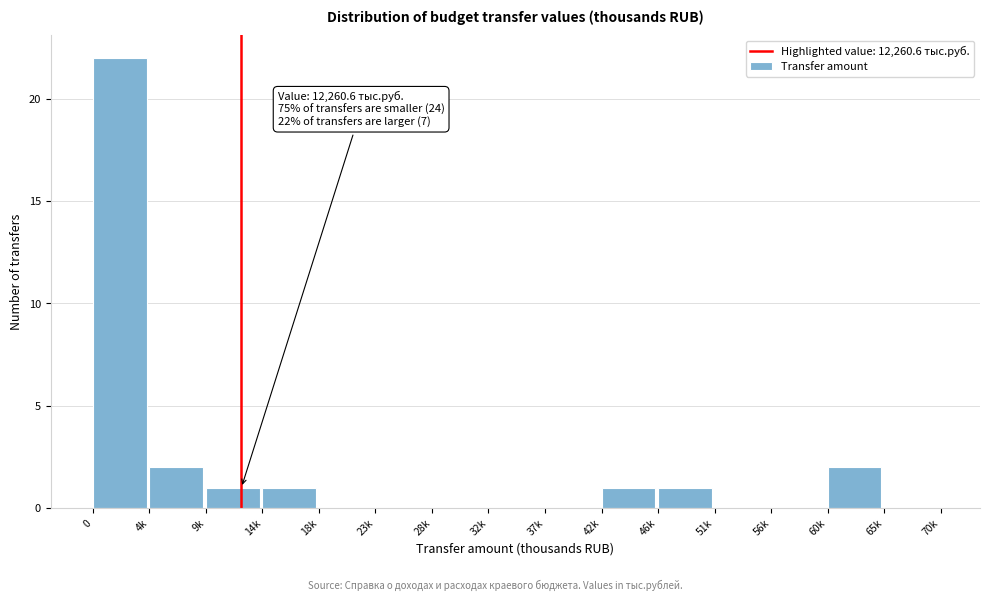

Reading left to right, extract all data points from this chart.

0=22	4k=2	9k=1	14k=1	18k=0	23k=0	28k=0	32k=0	37k=0	42k=1	46k=1	51k=0	56k=0	60k=2	65k=0